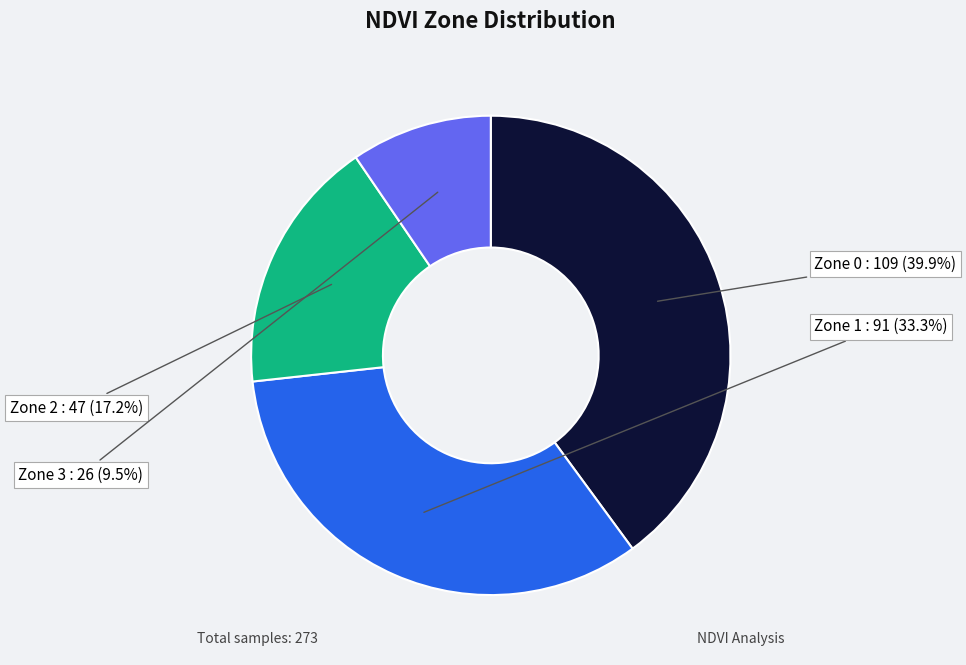

Which category has the biggest portion of the pie?

Zone 0